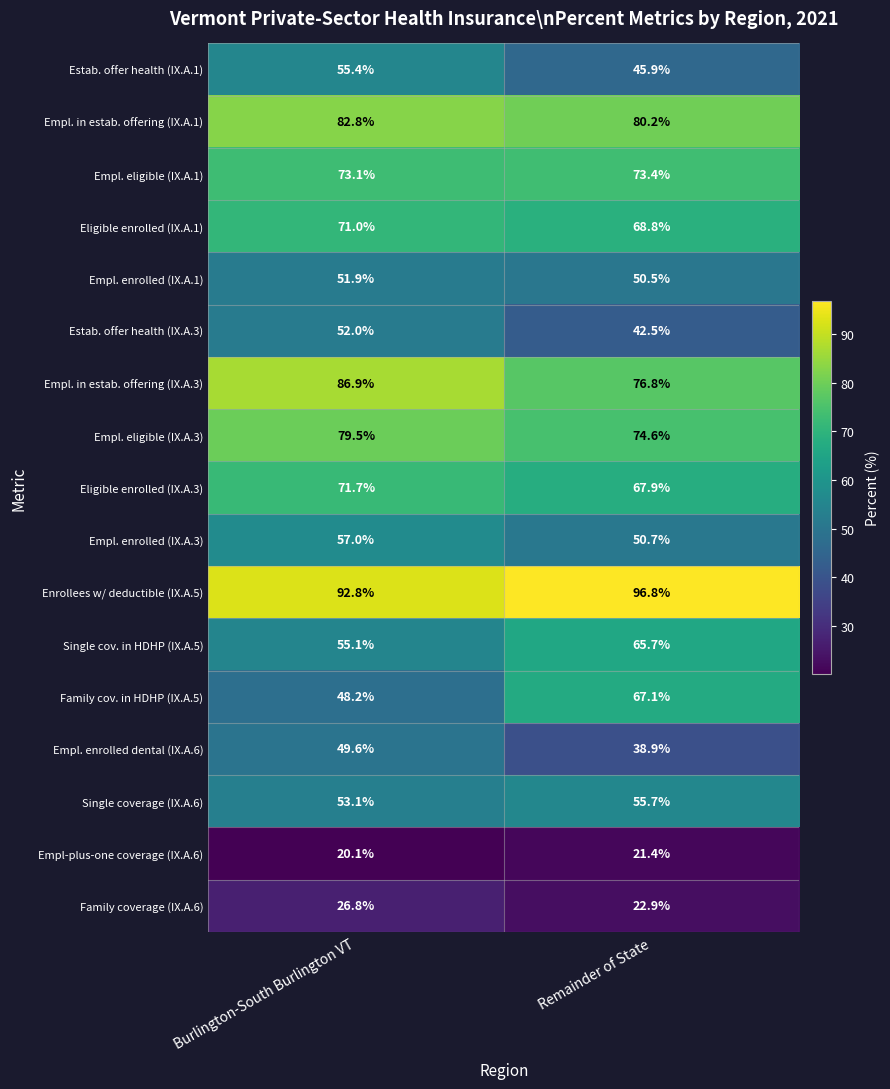

What is the total value across all series at Remainder of State?

999.8